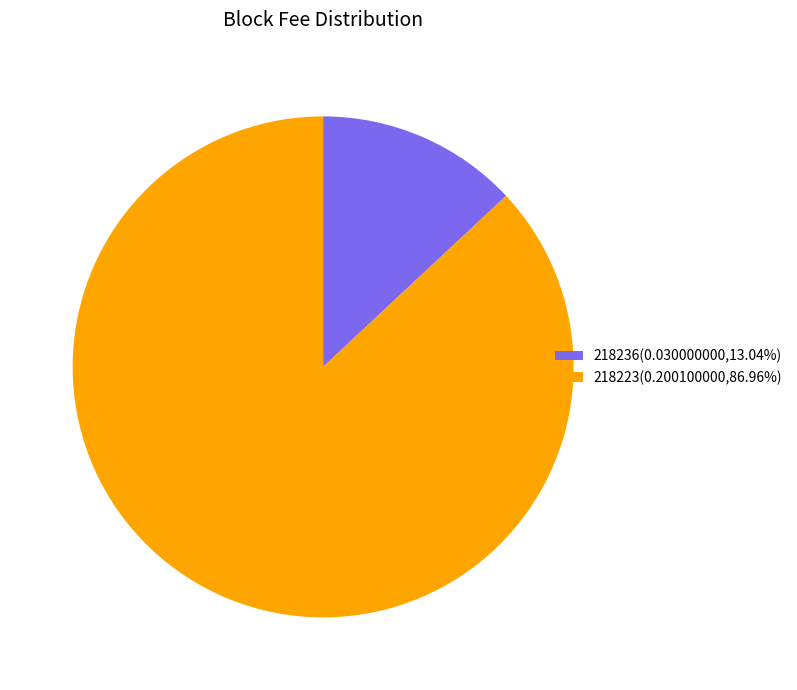

Which slice is the smallest?

218236